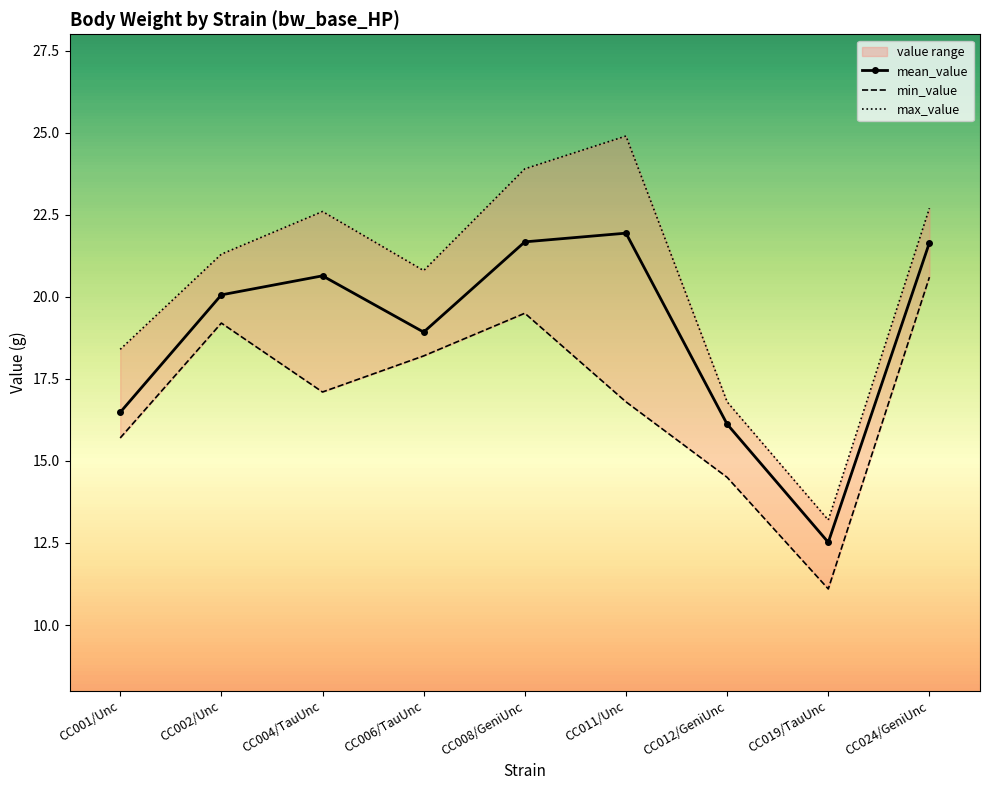

What is the sum of the min_value values at CC002/Unc and CC008/GeniUnc?

38.7